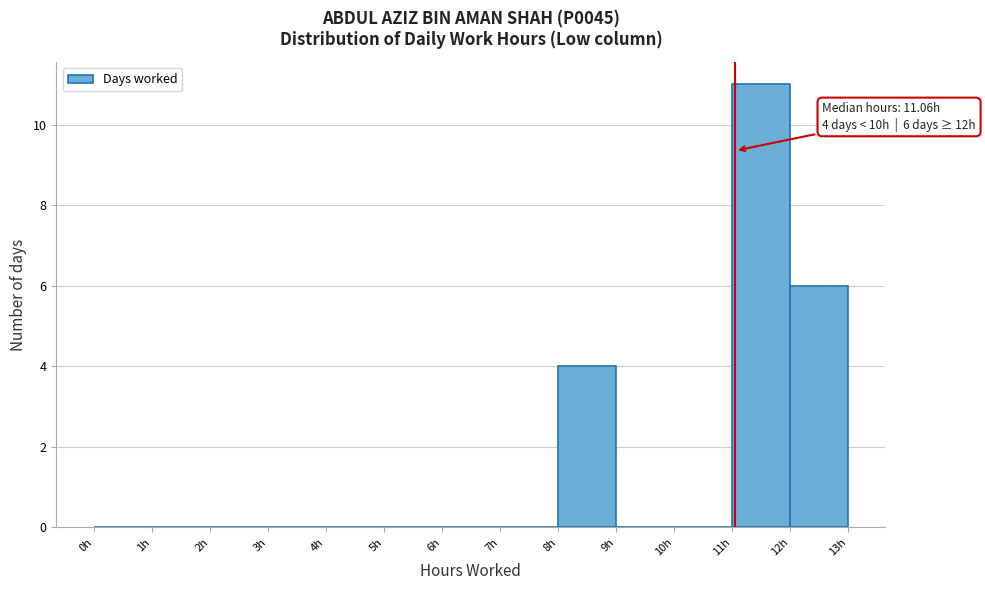

Over which range of the x-axis is the bar tallest?

11 to 12